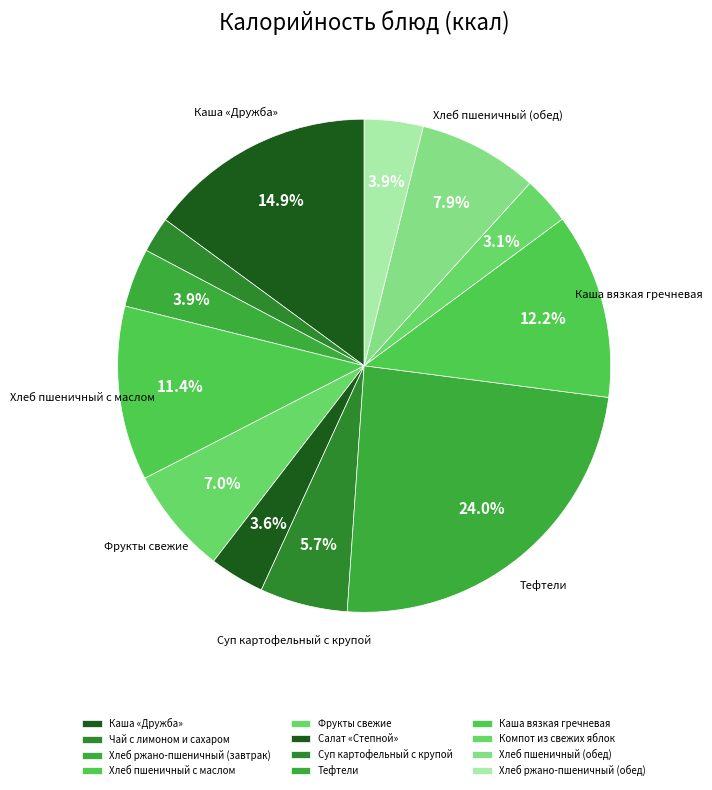

To the nearest percent, what percentage of the pie is Каша «Дружба»?

15%